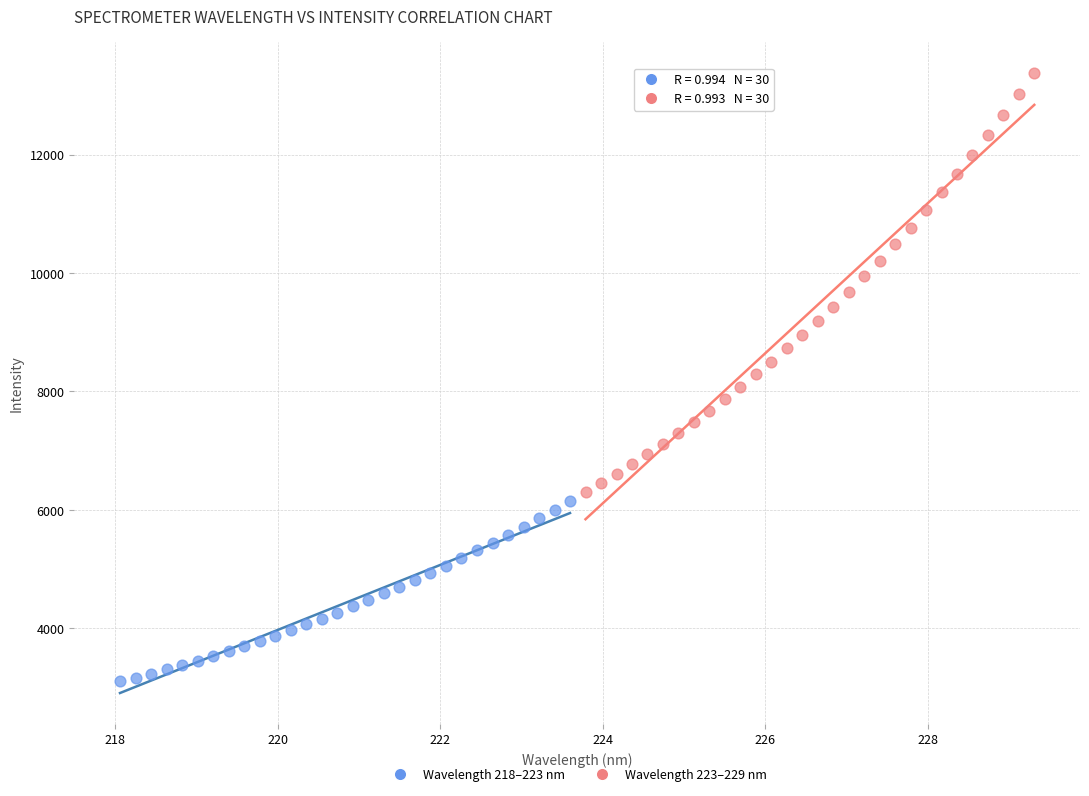

Which series has the widest spread of Y values?

Wavelength 223–229 nm